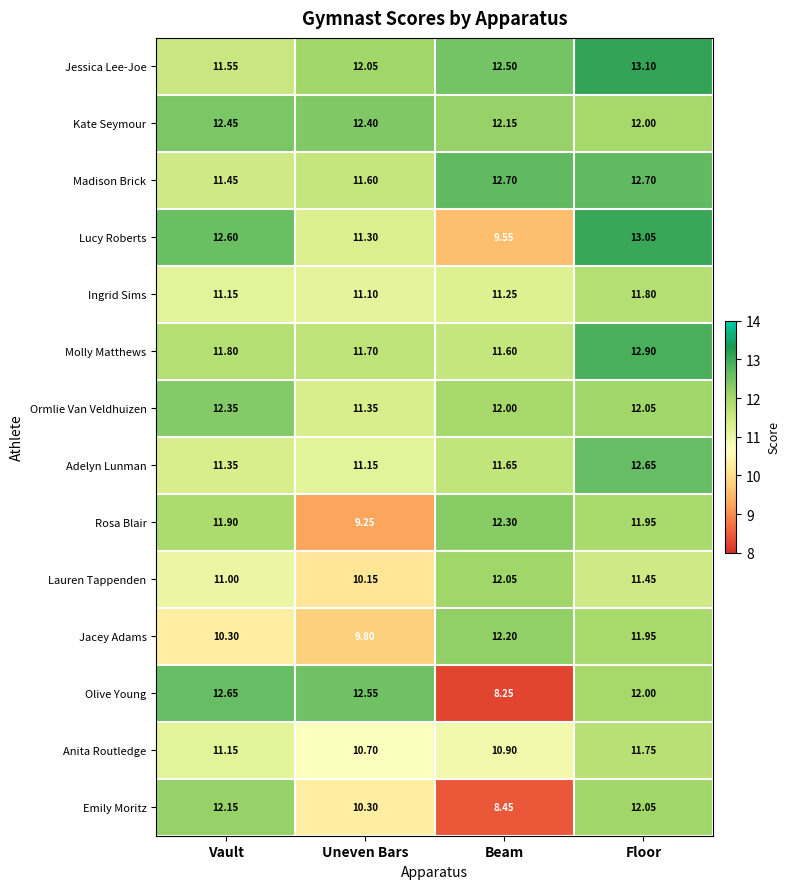

At which label is Jessica Lee-Joe closest to 12?

Uneven Bars